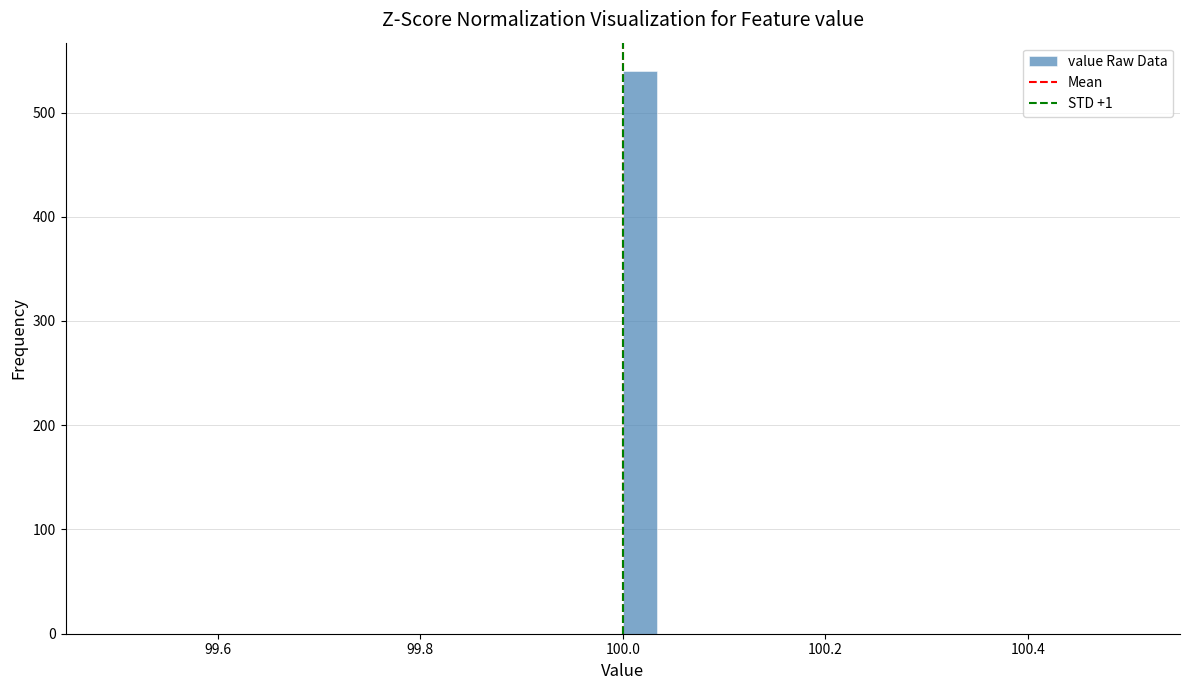

Around what value on the x-axis is the tallest bar? Give the approximate position of its centre, as read against the axis.

100.02